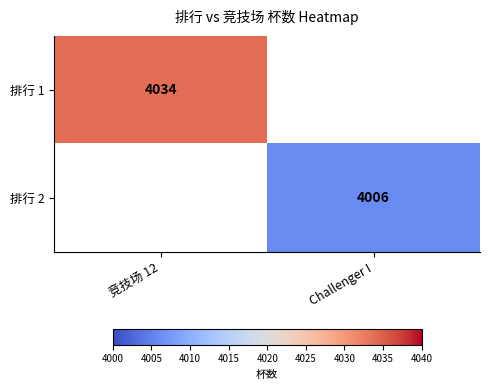

Count the number of categories in the chart.

2